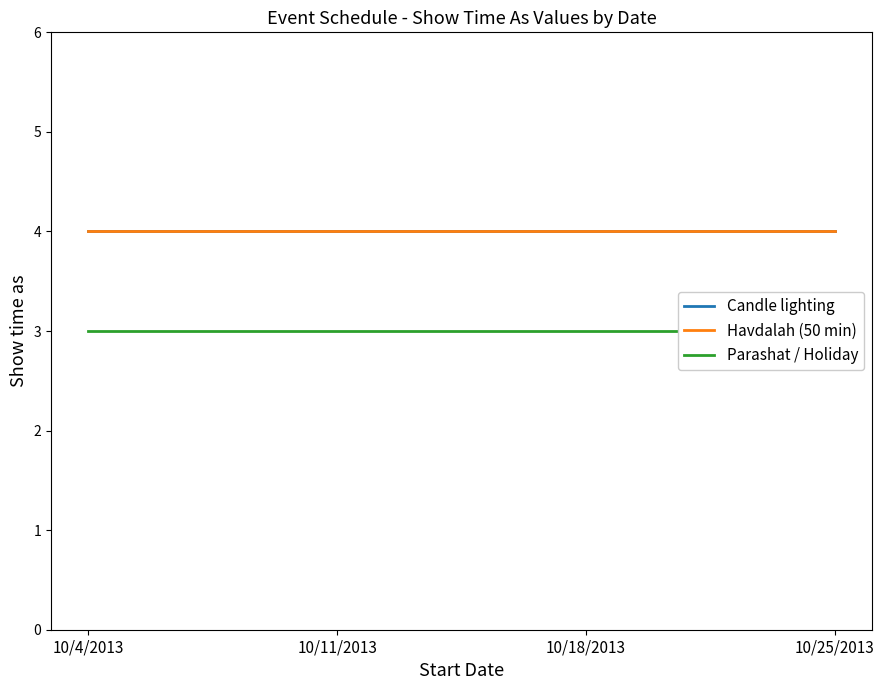

True or false: Havdalah (50 min) and Candle lighting cross at least once.

False